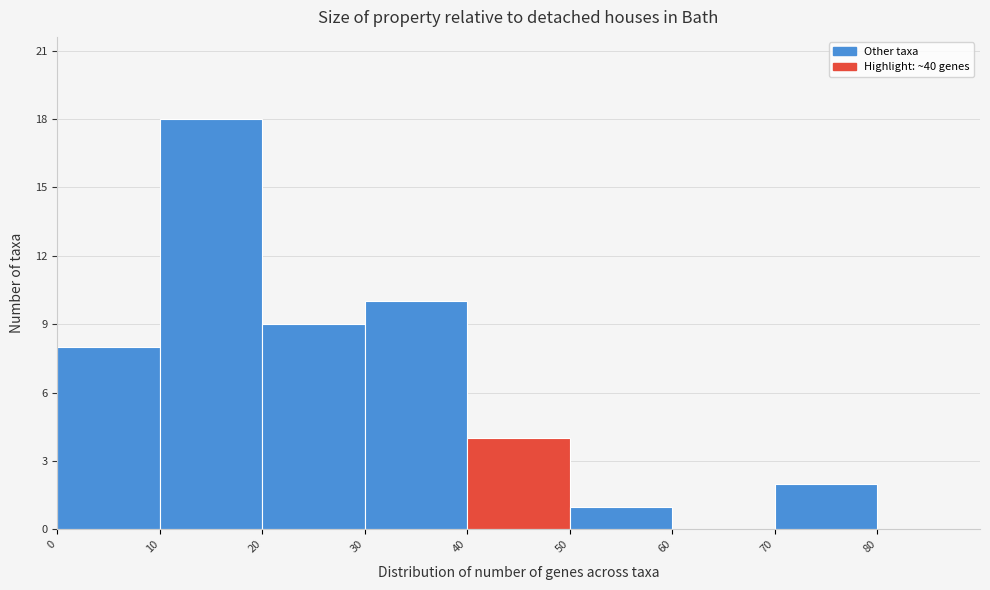

Reading left to right, list every bar in this chart as the range it spans on the x-axis followed by its height. The values are not printed on the chart, so give them approximately, as read against the axis.

0 to 10: 8
10 to 20: 18
20 to 30: 9
30 to 40: 10
40 to 50: 4
50 to 60: 1
60 to 70: 0
70 to 80: 2